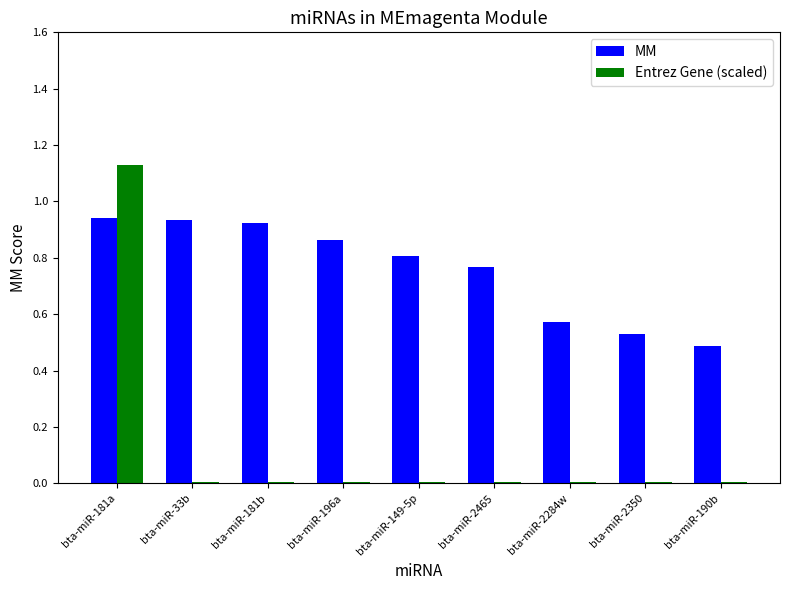

The value of MM at bta-miR-149-5p is 0.8. True or false?

True